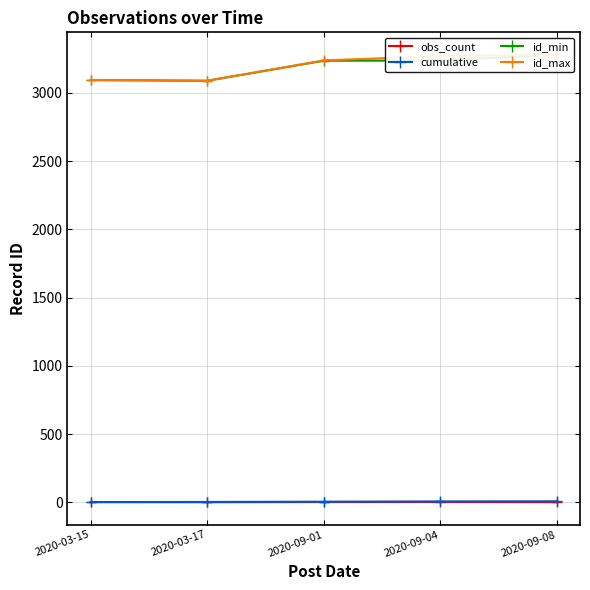

The id_min series shows 1365 at 2020-09-08. True or false?

False